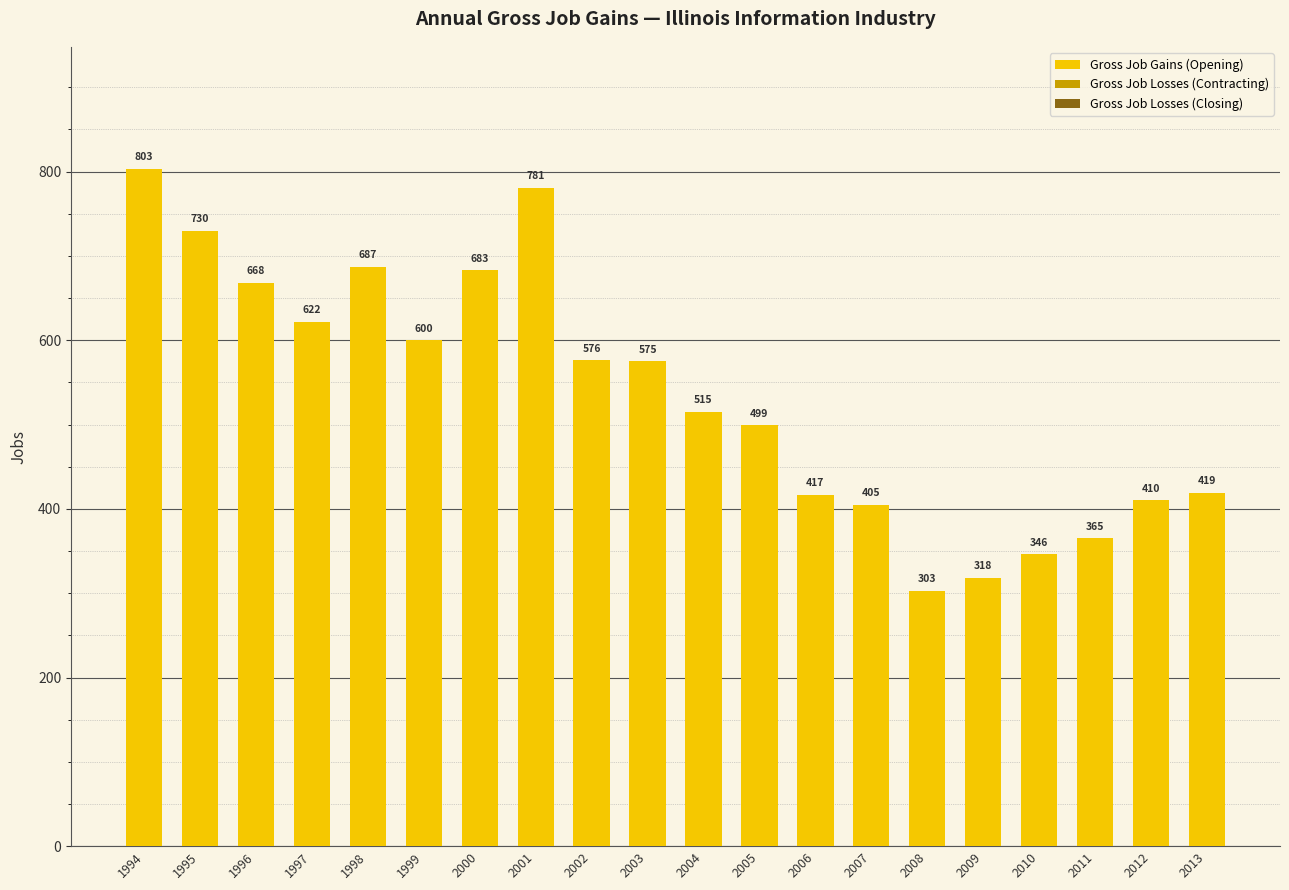

What is the change in value from 1997 to 2008?

-319